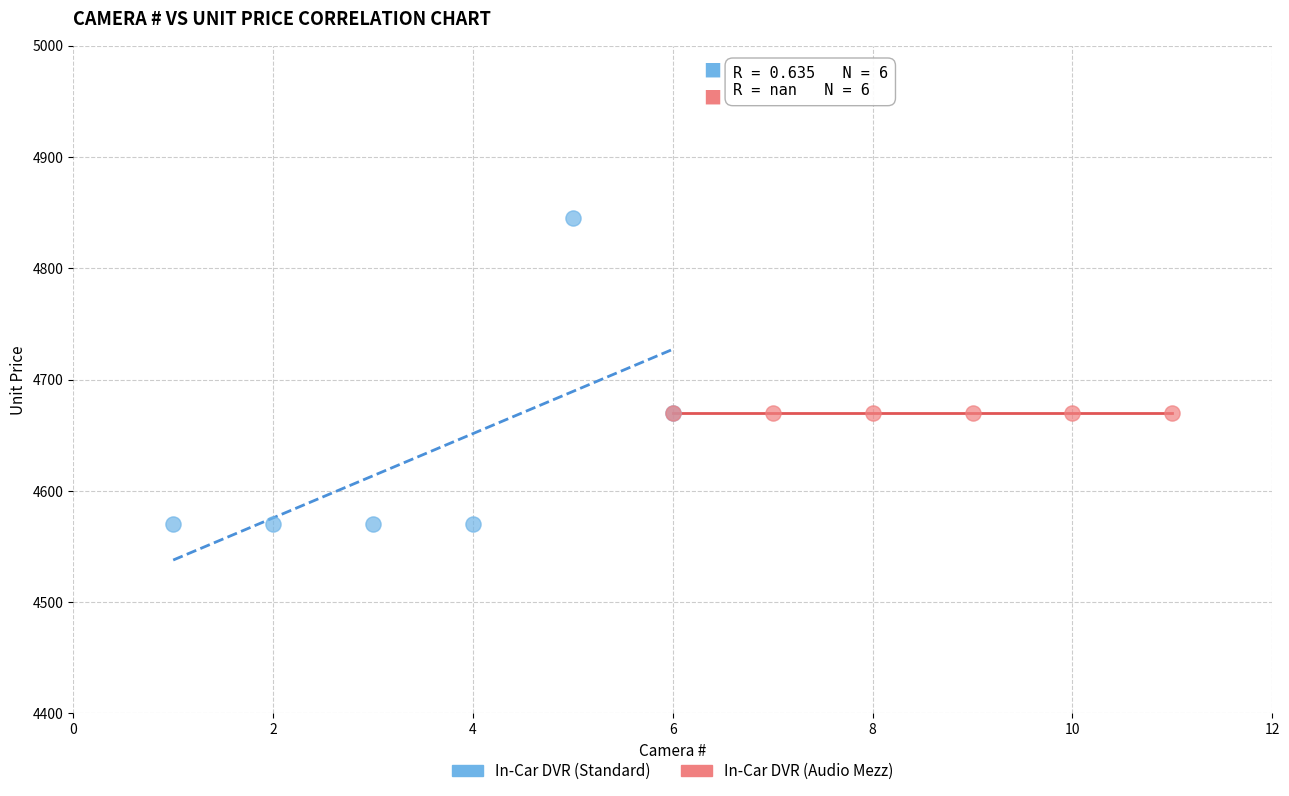

Which series reaches the minimum Y coordinate?

In-Car DVR (Standard)